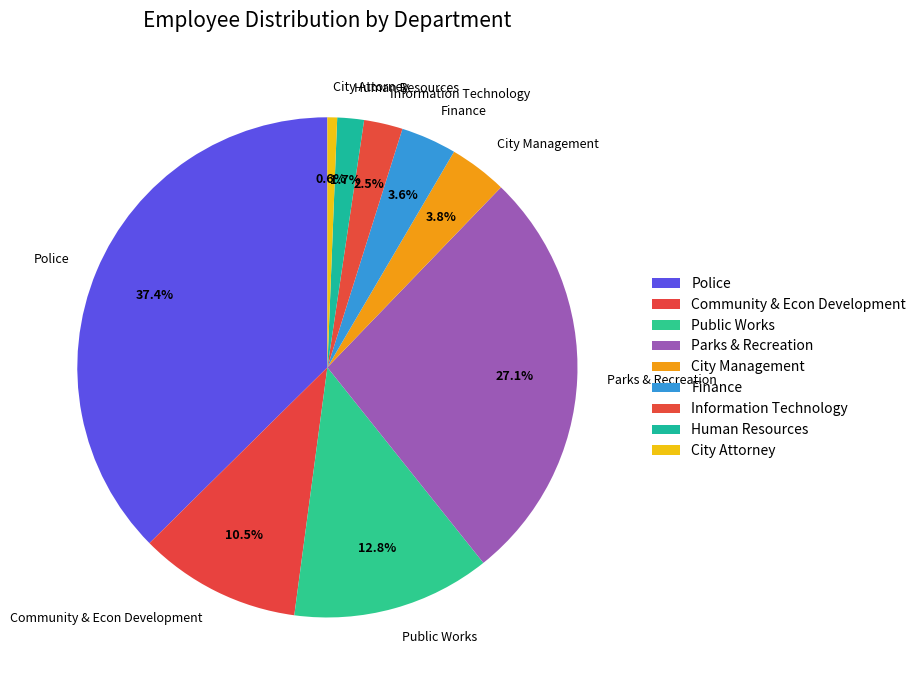

Between City Attorney and Human Resources, which is larger?

Human Resources